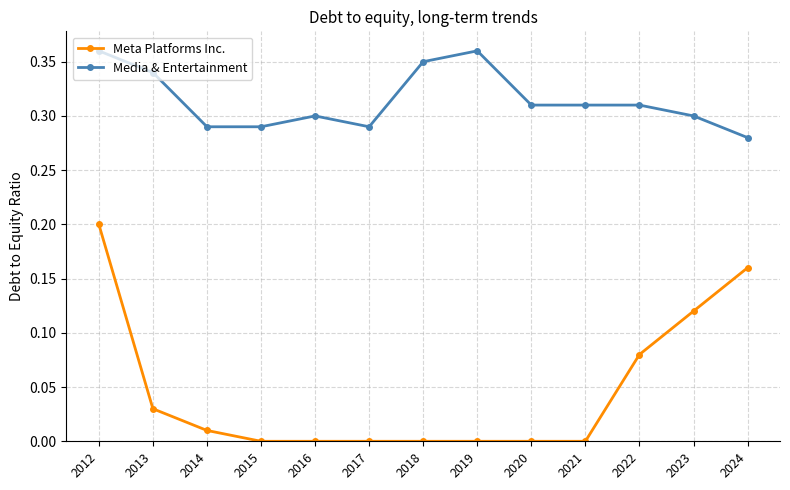

At which category does Media & Entertainment reach its first local peak?

2016